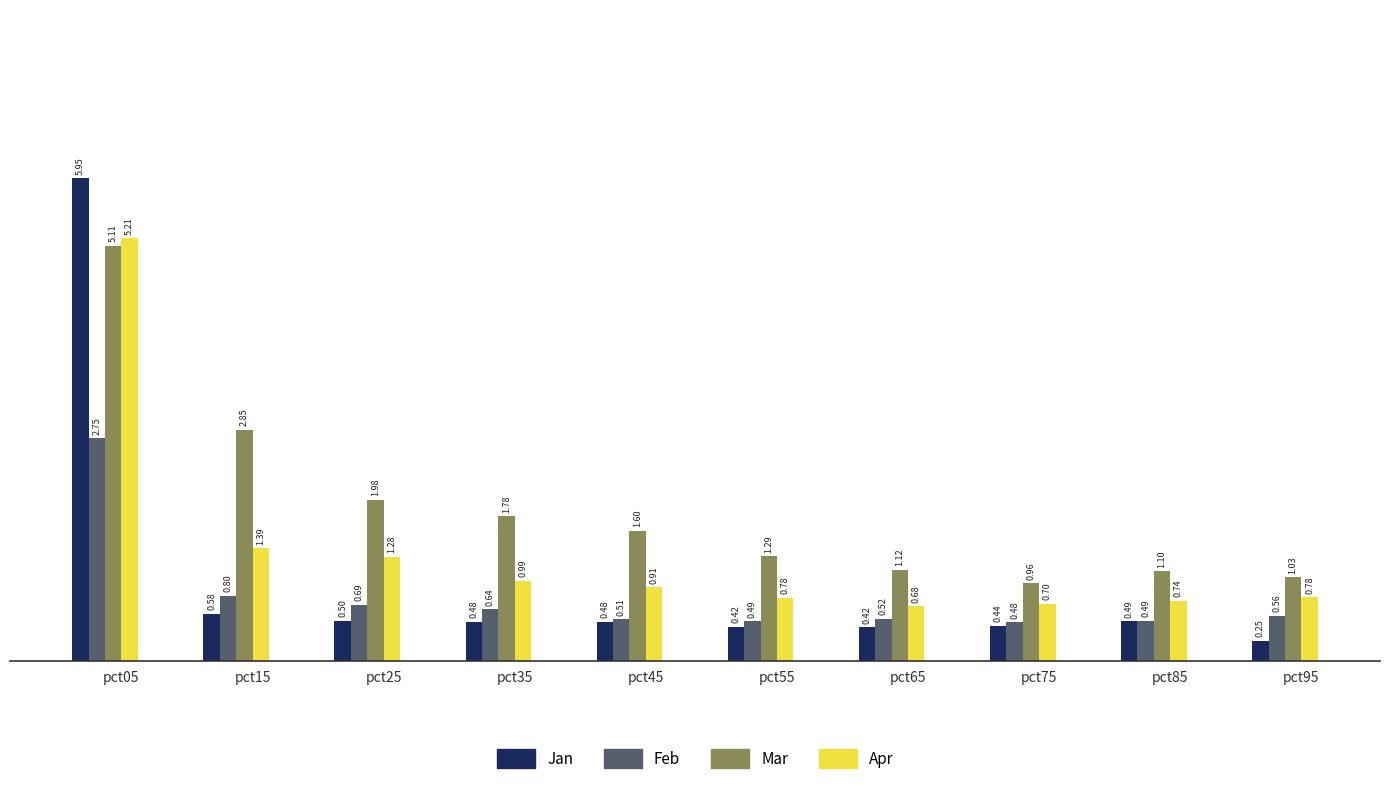

At which category is the sum across all series the highest?

pct05